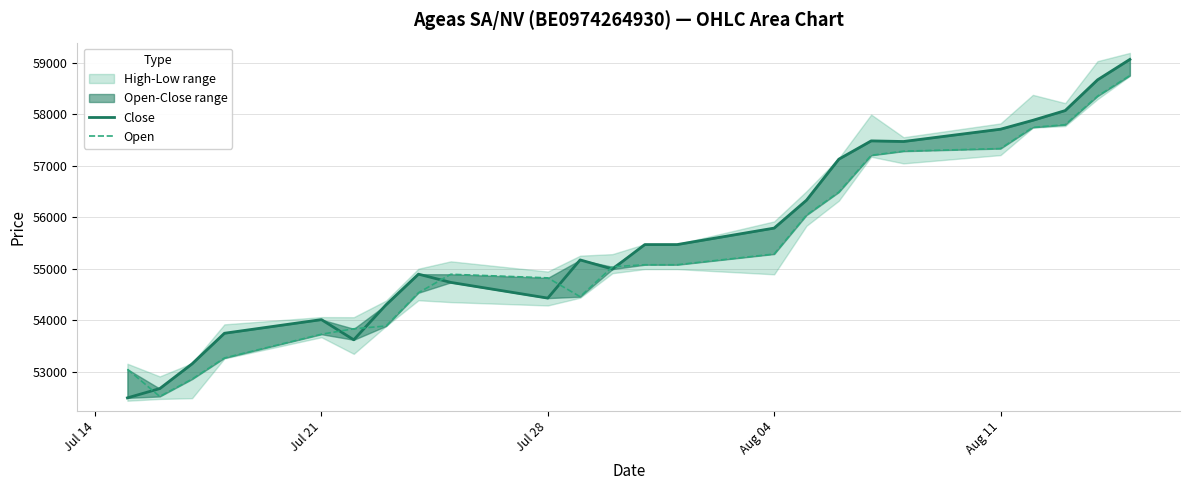

How many categories are shown in the chart?

24